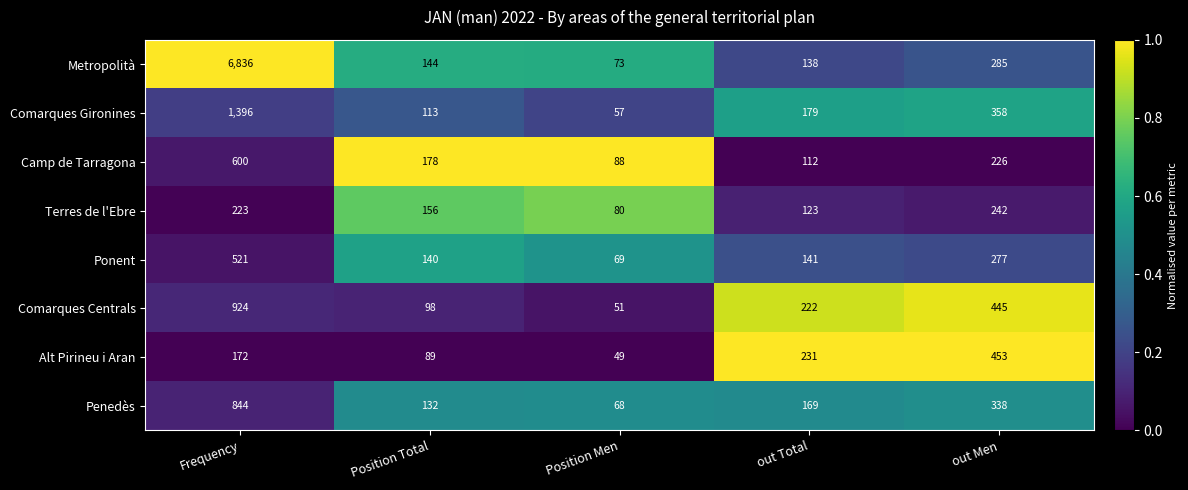

What is the sum of the Camp de Tarragona values at Position Men and Frequency?

688